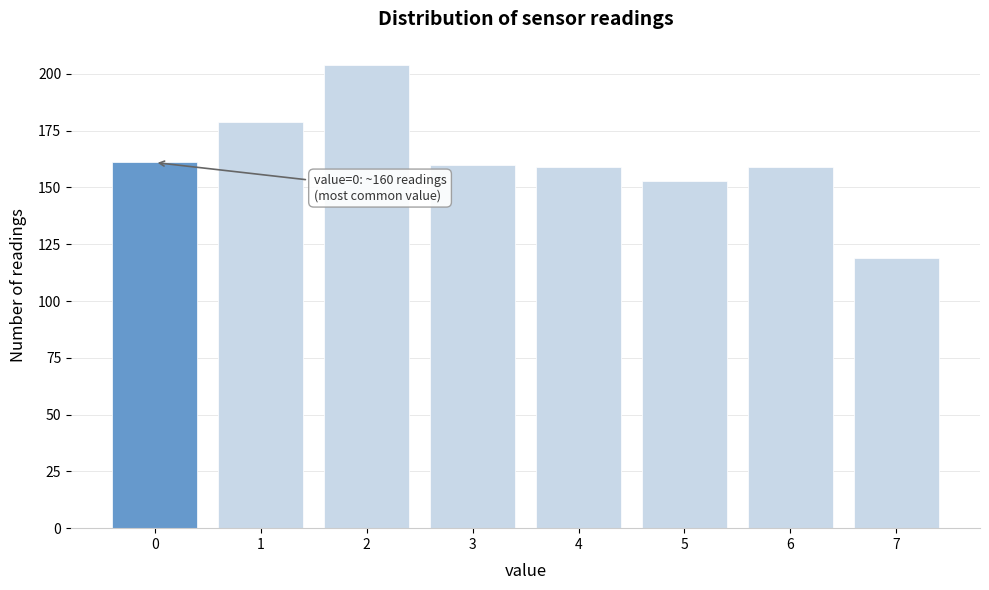

Reading left to right, extract all data points from this chart.

0=161	1=179	2=204	3=160	4=159	5=153	6=159	7=119